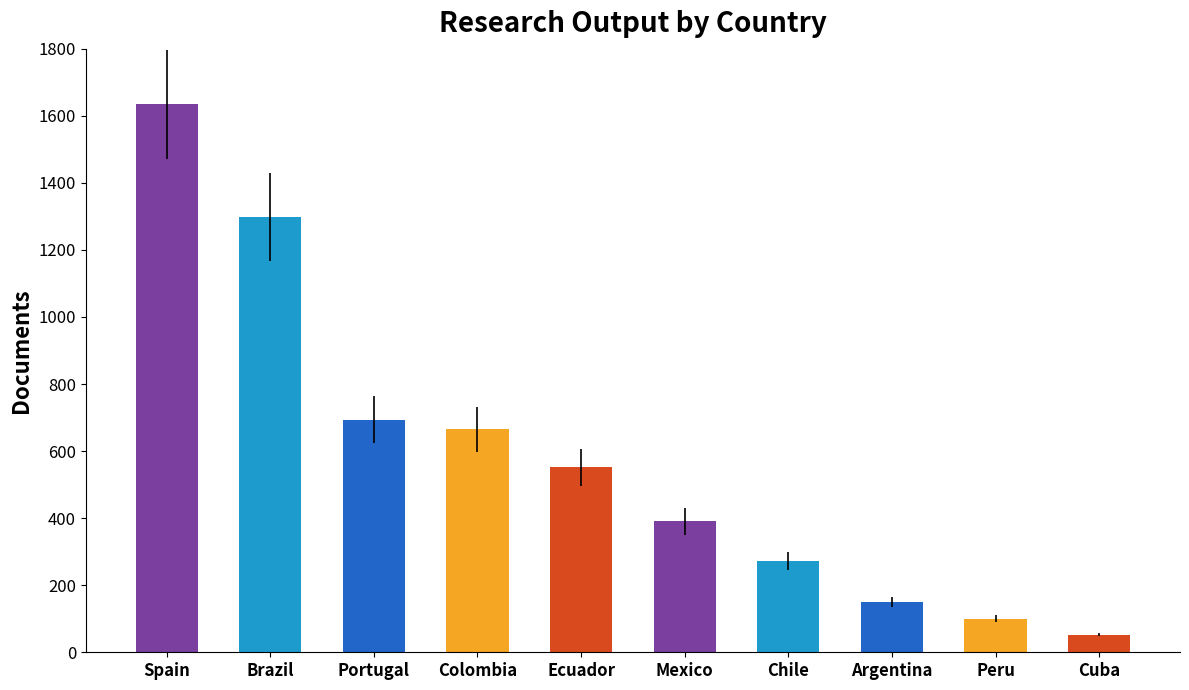

How many bars are there in total?

10